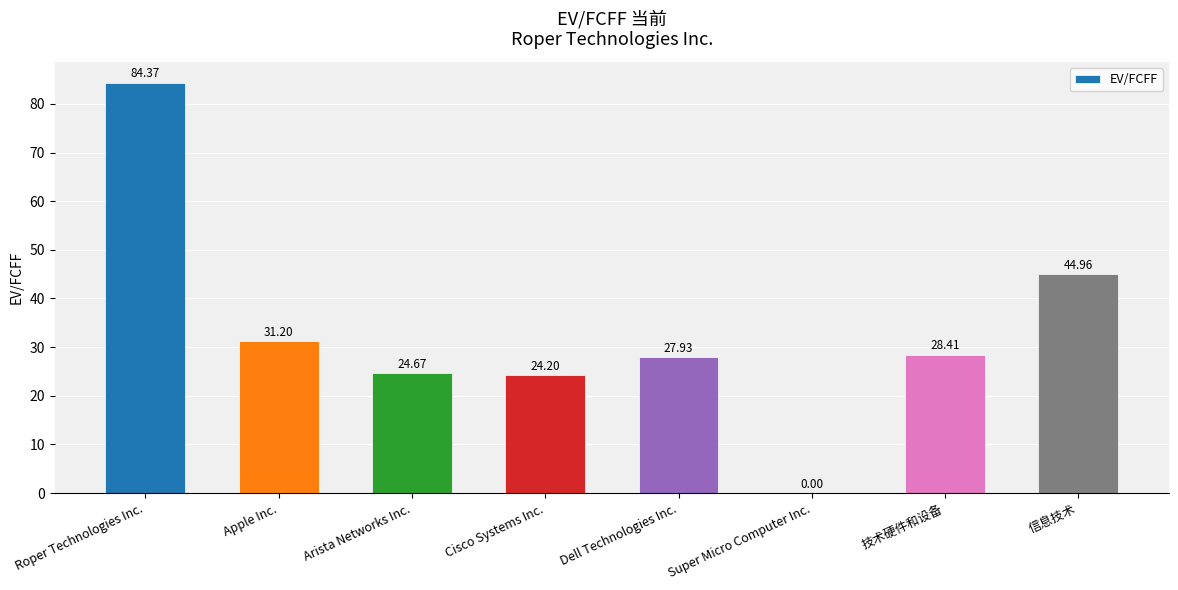

Does the chart contain stacked bars?

No